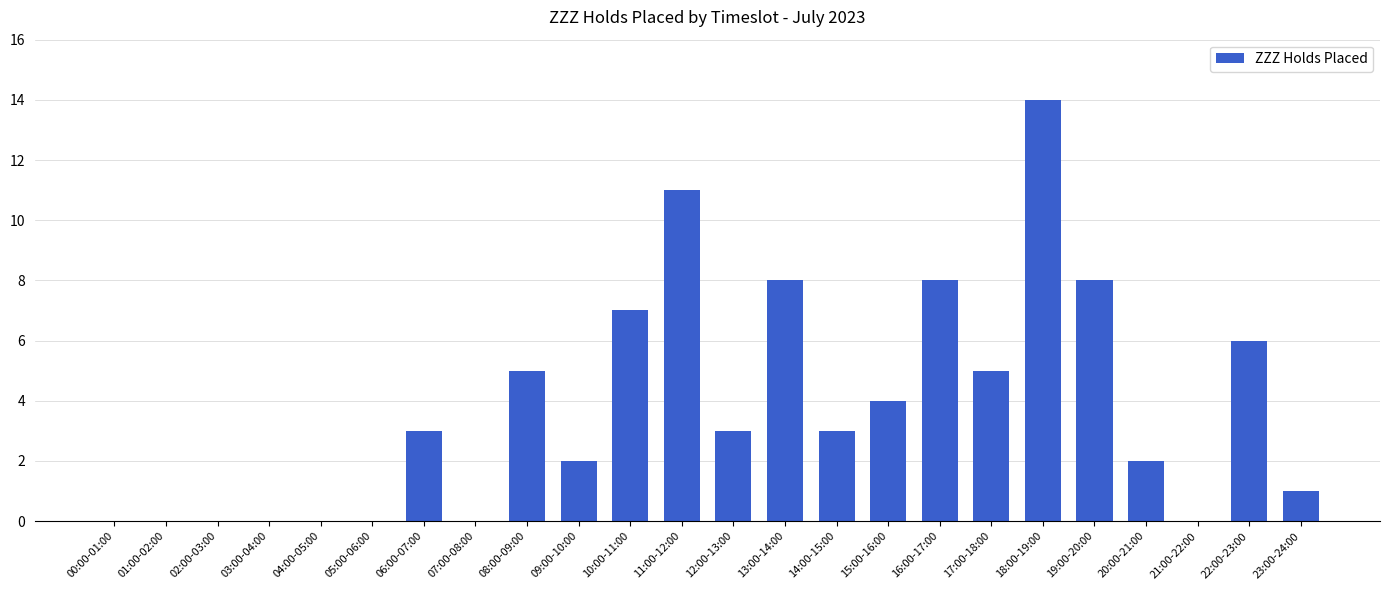

The chart shows a value of 20 at 18:00-19:00. True or false?

False